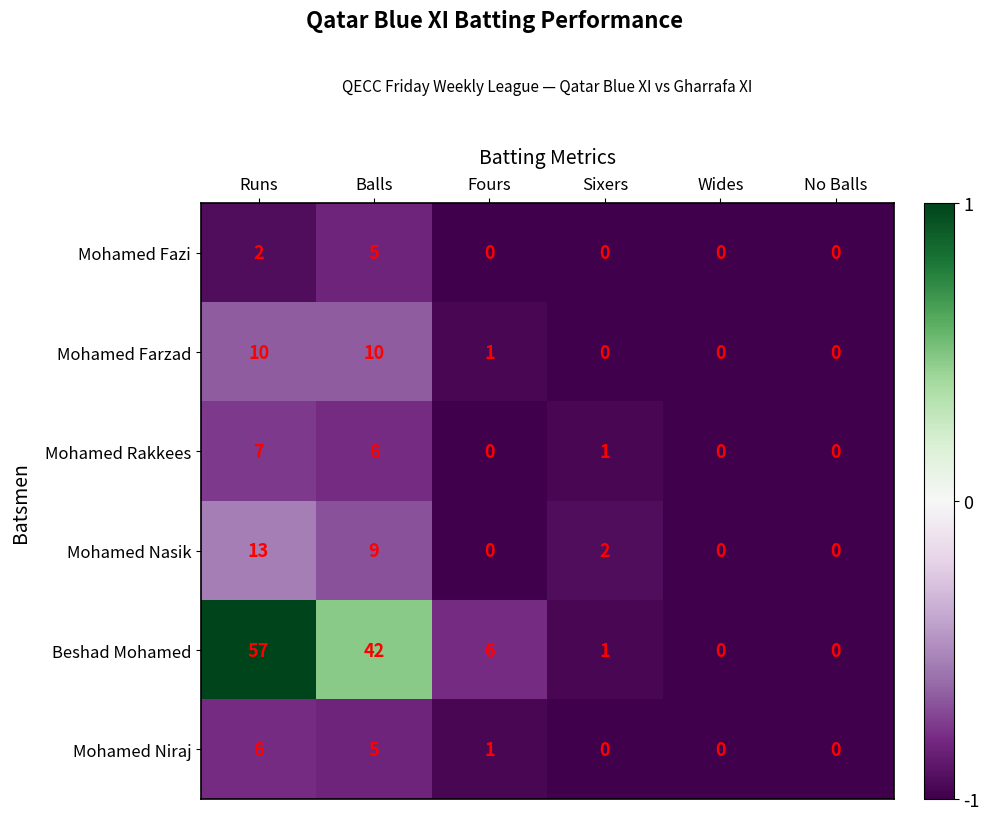

Which series has the largest total across all categories?

Beshad Mohamed